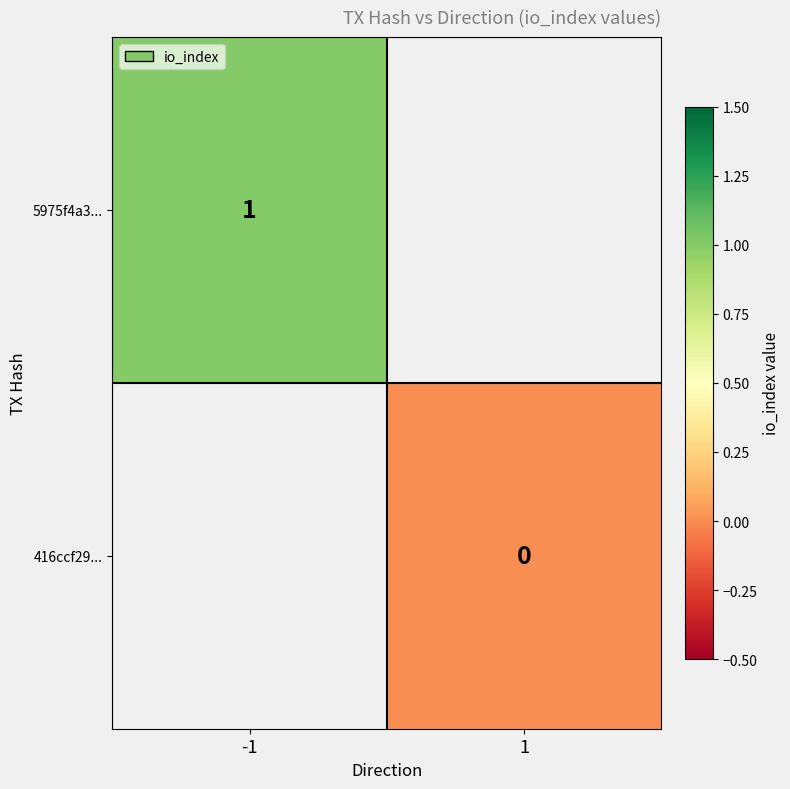

The value of 5975f4a3... at -1 is 0. True or false?

False